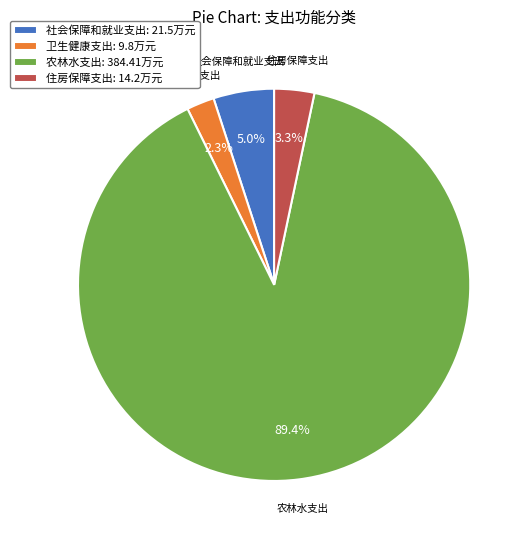

True or false: 社会保障和就业支出 accounts for 5% of the total.

True